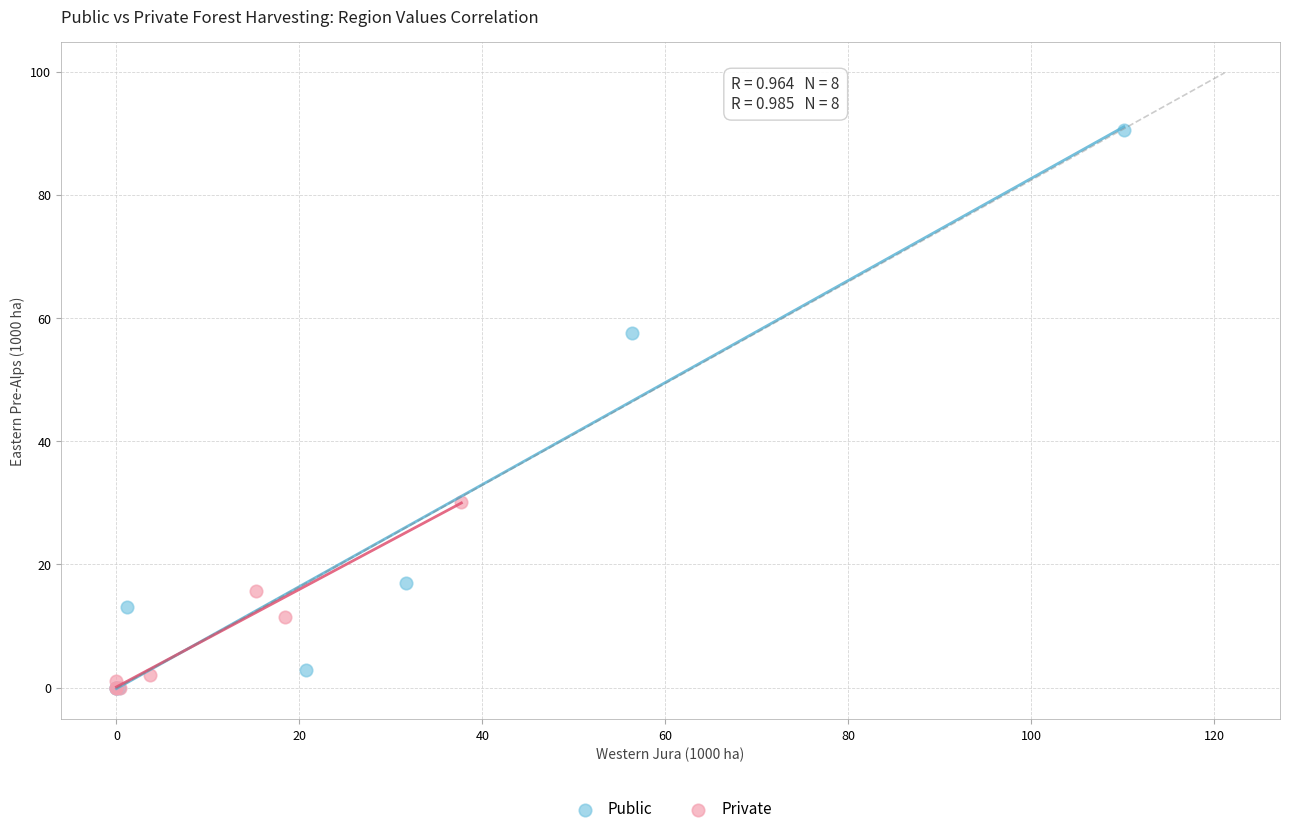

Which series reaches the maximum Y coordinate?

Public